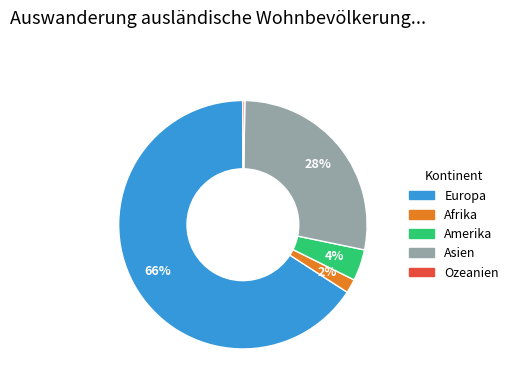

To the nearest percent, what is the difference between the Afrika and Asien slice percentages?

26%